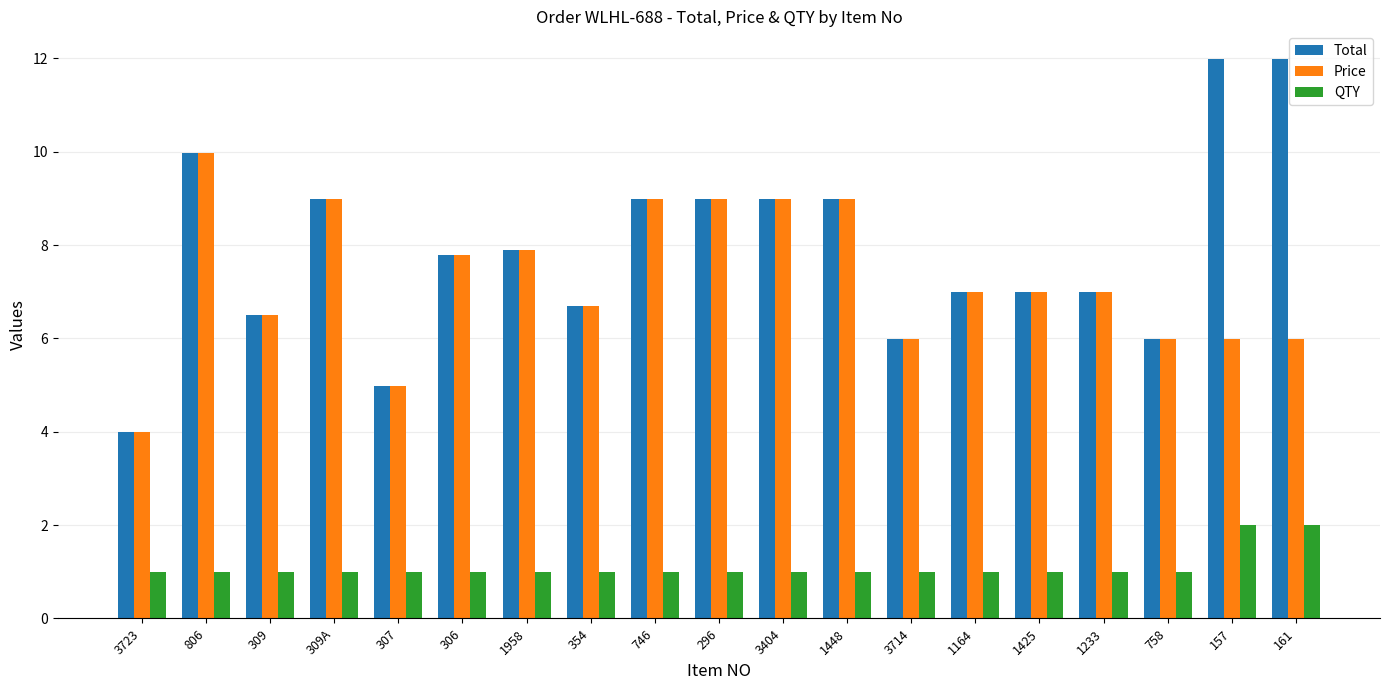

The QTY series shows 2.0 at 157. True or false?

True